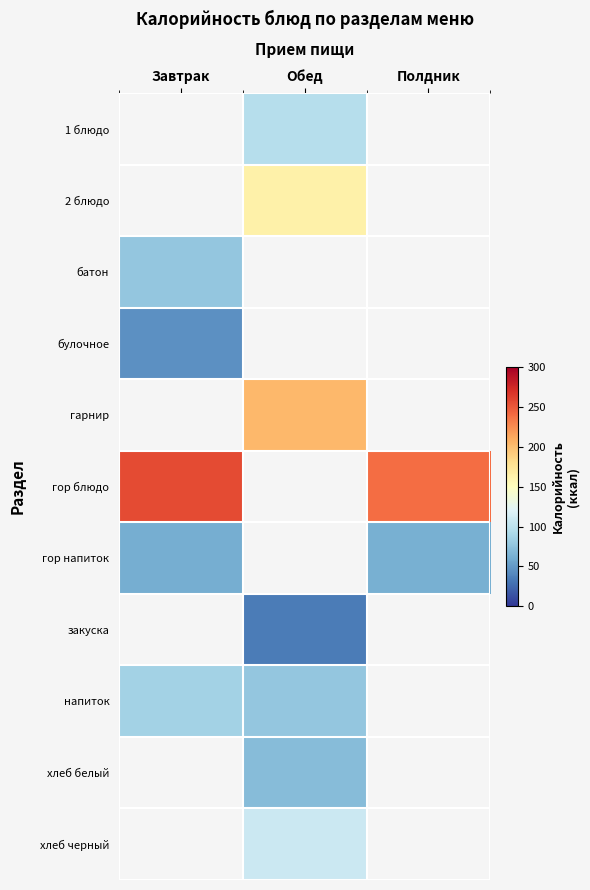

Between Завтрак and Обед, which is larger?

Обед